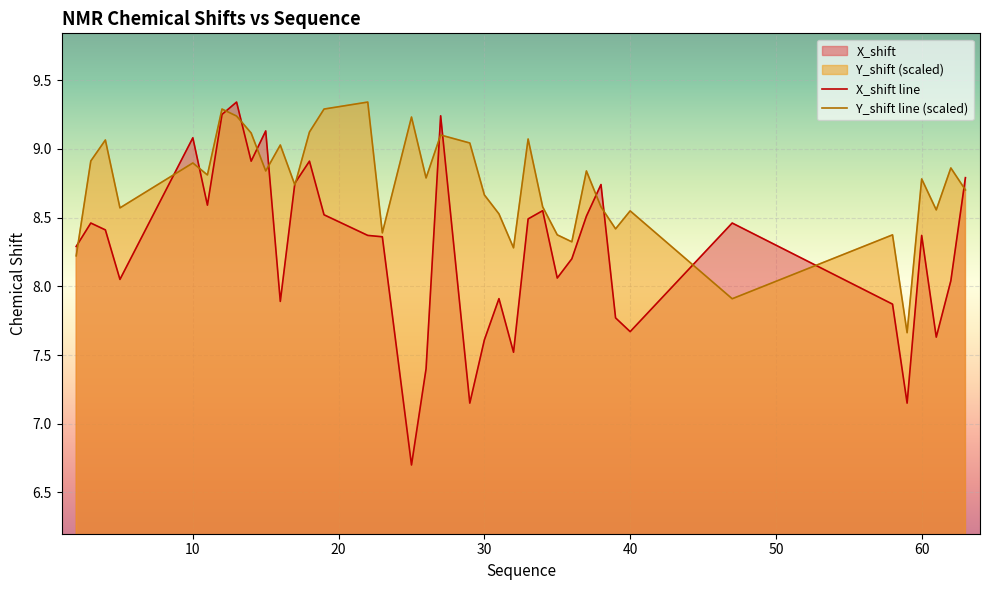

Which series has the widest spread of values?

X_shift line